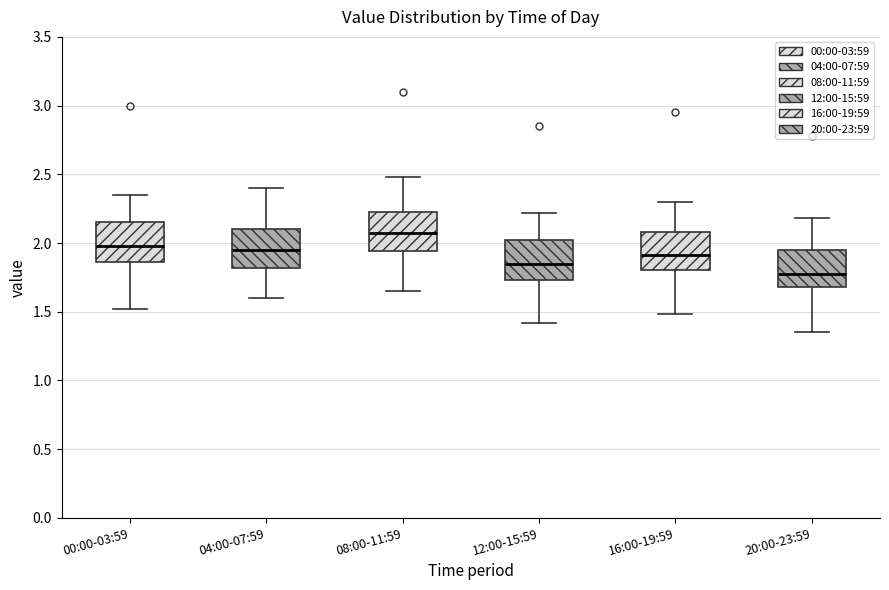

Reading left to right, transcribe this box plot: for each box, give where its median line is, the range the box spans, and where its two whiskers end, as read against the y-axis. The values are not printed on the chart, so give them approximately, as read against the axis.

00:00-03:59: median 2.00, box 1.85 to 2.15, whiskers 1.50 to 2.35
04:00-07:59: median 1.95, box 1.80 to 2.10, whiskers 1.60 to 2.40
08:00-11:59: median 2.10, box 1.95 to 2.25, whiskers 1.65 to 2.50
12:00-15:59: median 1.85, box 1.75 to 2.00, whiskers 1.40 to 2.20
16:00-19:59: median 1.90, box 1.80 to 2.10, whiskers 1.50 to 2.30
20:00-23:59: median 1.80, box 1.70 to 1.95, whiskers 1.35 to 2.20